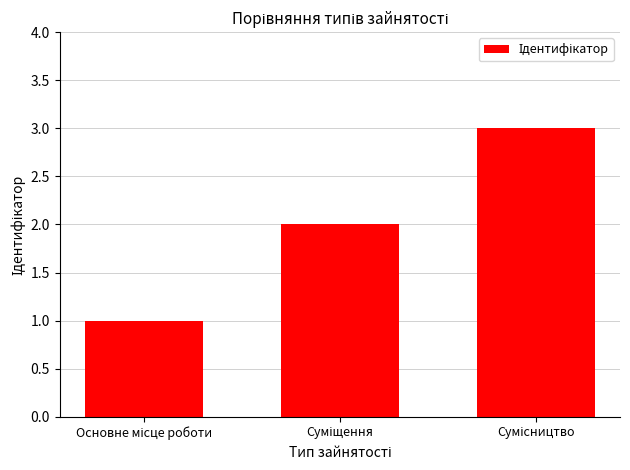

What is the sum of all values?

6